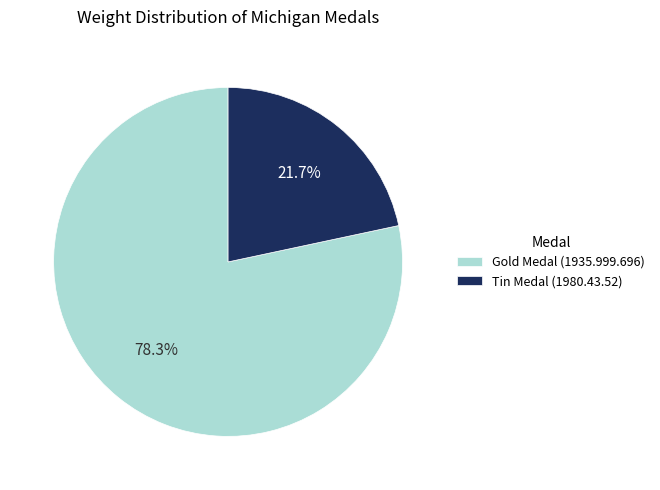

Which category has the smallest portion of the pie?

Tin Medal (1980.43.52)